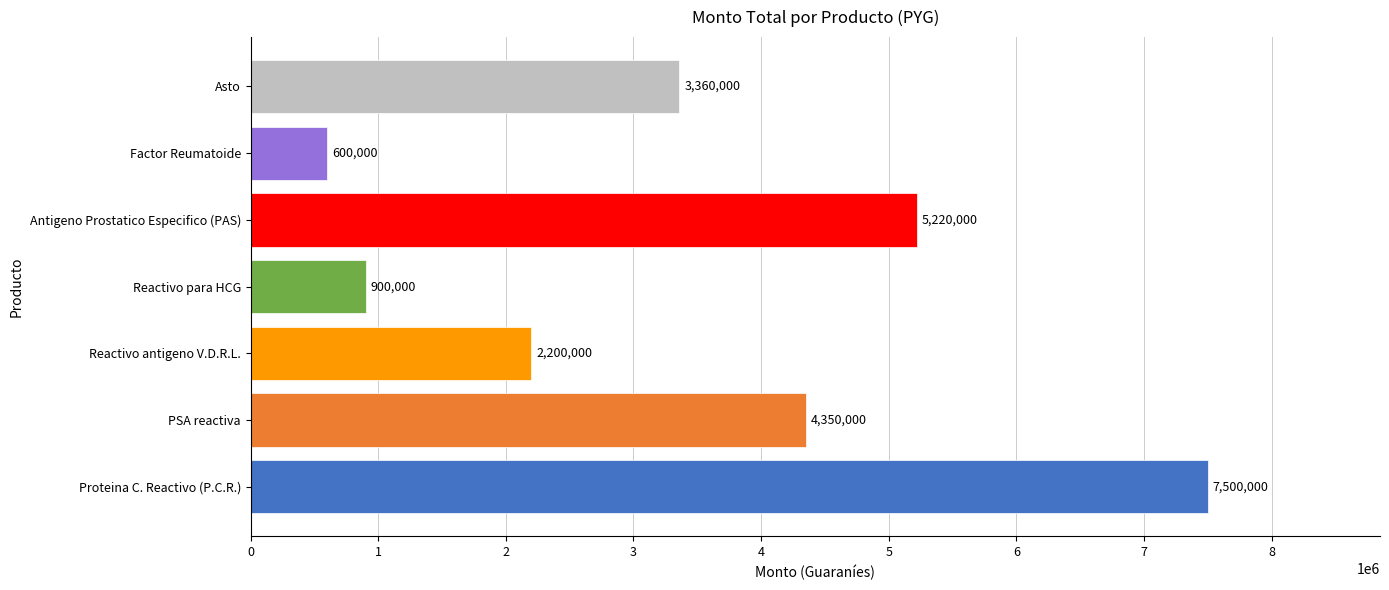

Reading bottom to top, extract all data points from this chart.

7500000	4350000	2200000	900000	5220000	600000	3360000